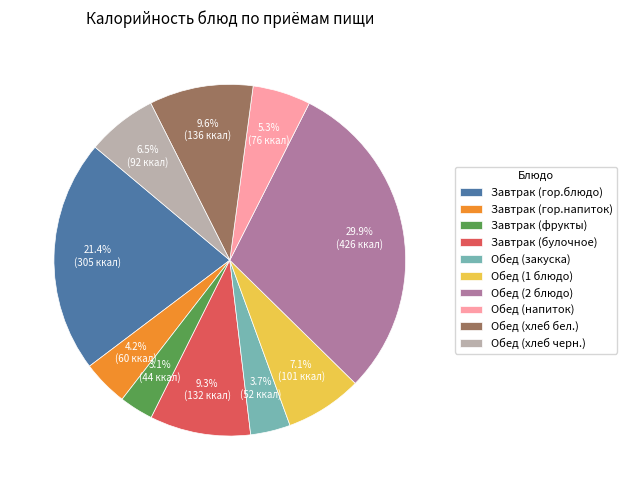

What is the largest slice in the pie chart?

Обед (2 блюдо)